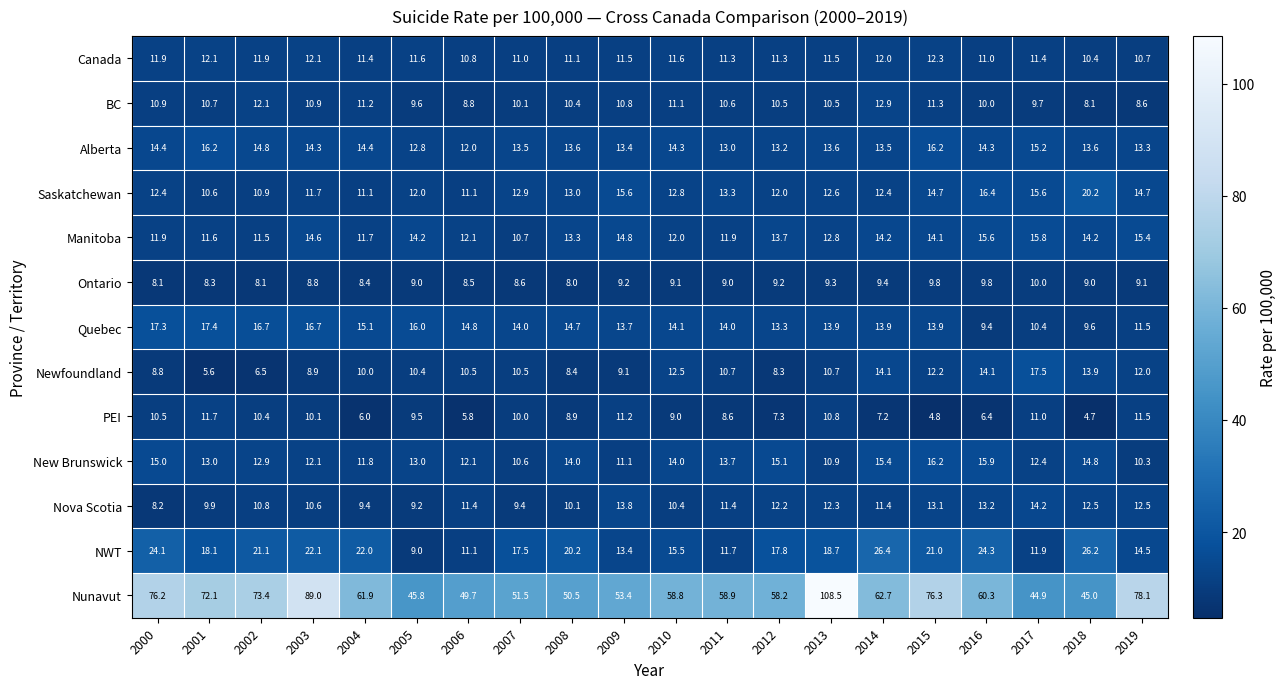

What is the maximum value shown in the chart?

108.5